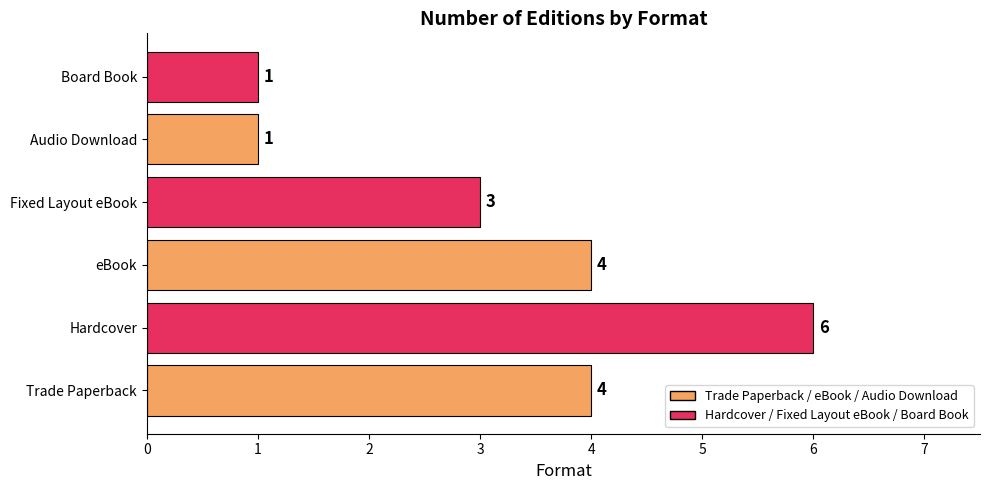

What is the sum of the values at Fixed Layout eBook and Board Book?

4